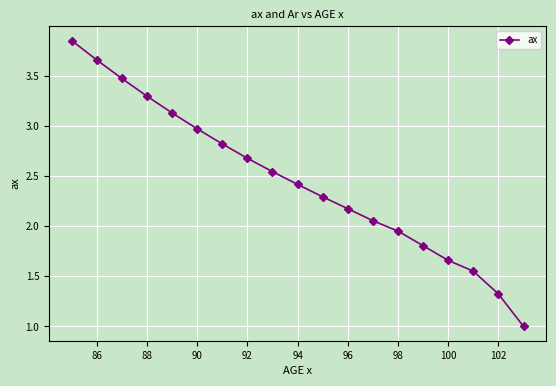

What is the minimum value shown in the chart?

1.0